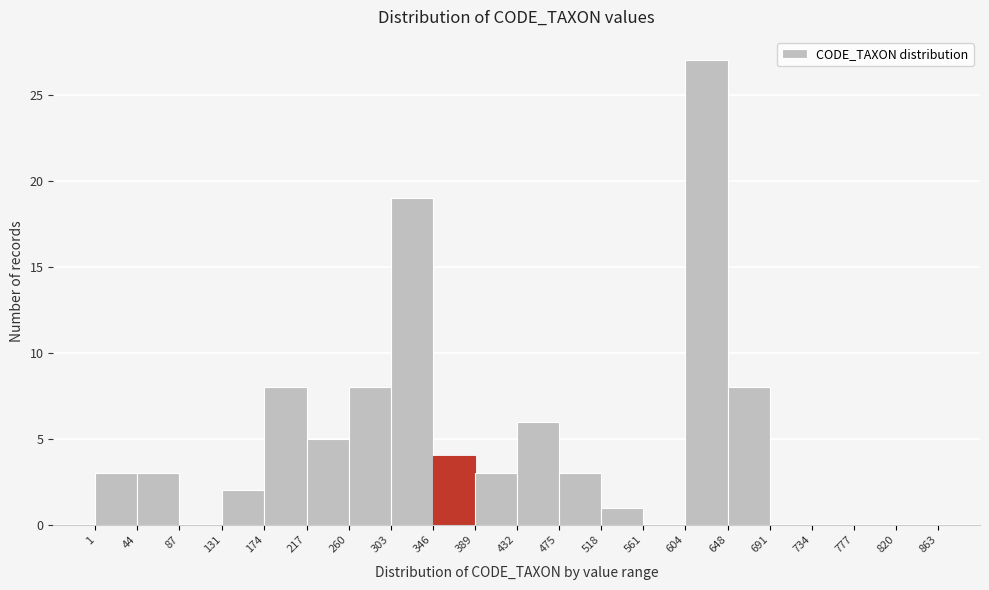

Reading left to right, list every bar in this chart as the range it spans on the x-axis followed by its height. The values are not printed on the chart, so give them approximately, as read against the axis.

1 to 44: 3
44 to 87: 3
87 to 131: 0
131 to 174: 2
174 to 217: 8
217 to 260: 5
260 to 303: 8
303 to 346: 19
346 to 389: 4
389 to 432: 3
432 to 475: 6
475 to 518: 3
518 to 561: 1
561 to 604: 0
604 to 648: 27
648 to 691: 8
691 to 734: 0
734 to 777: 0
777 to 820: 0
820 to 863: 0